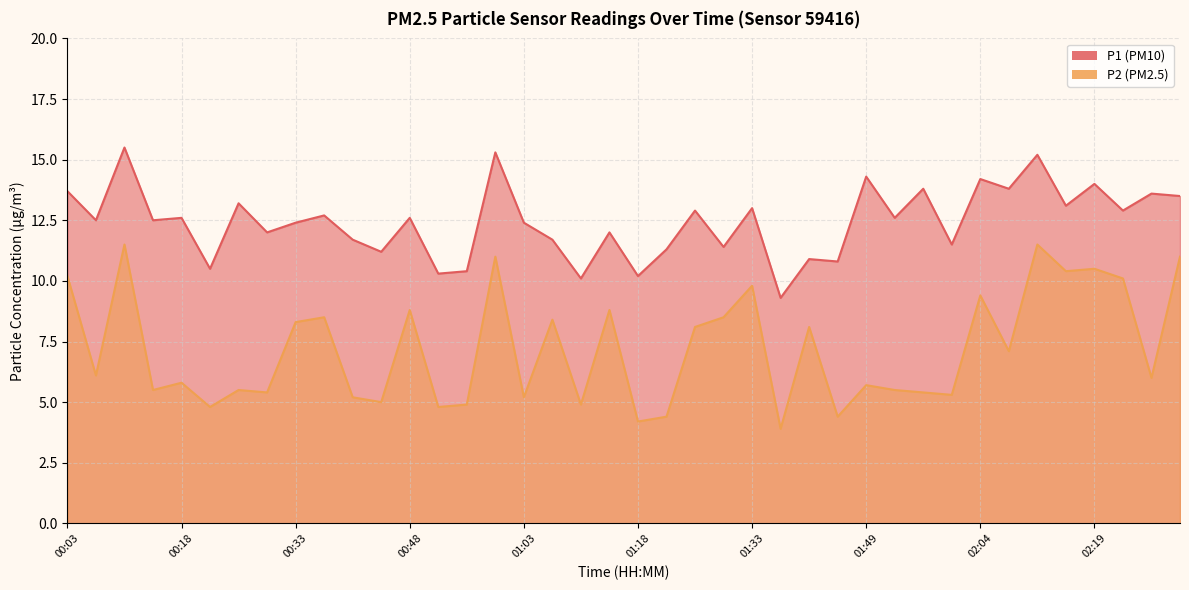

Rank the series by their average value, from lowest to highest.

P2, P1